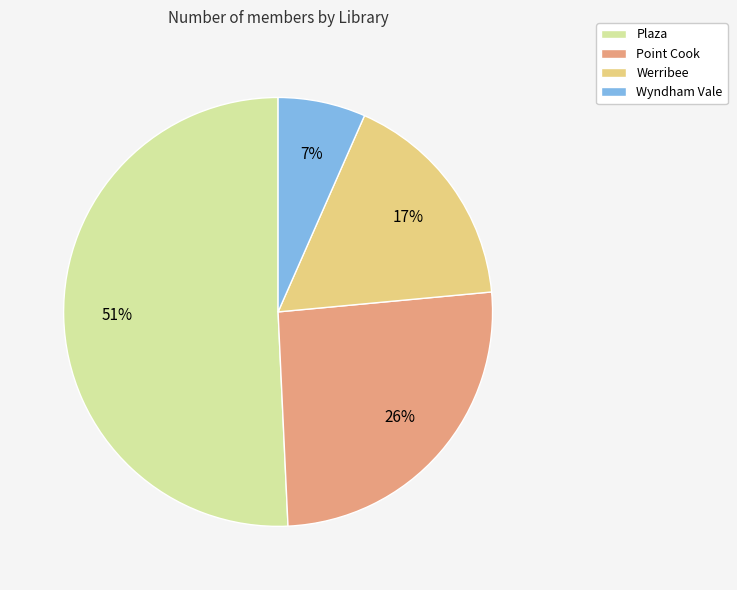

To the nearest percent, what is the difference between the Werribee and Plaza slice percentages?

34%